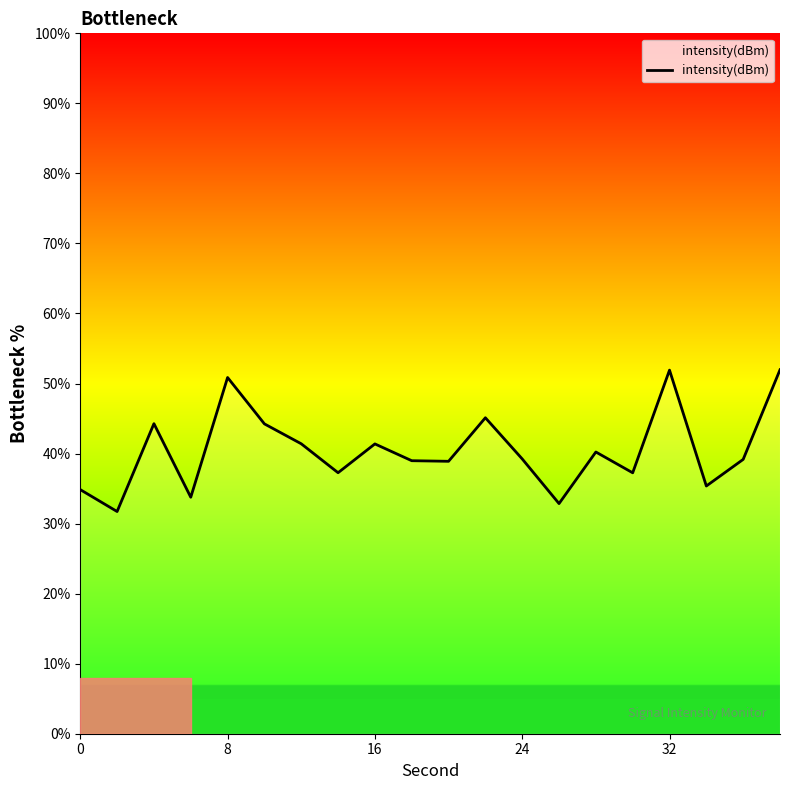

What is the maximum value shown in the chart?

52.0